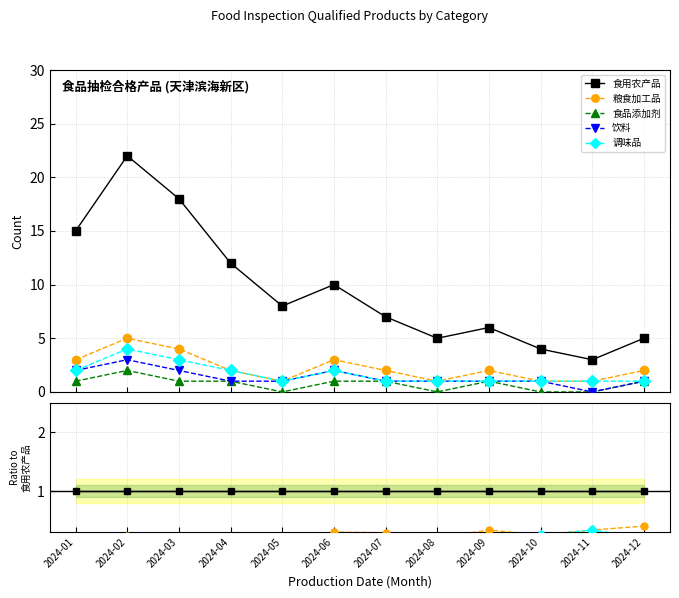

Reading right to left, extract all data points from this chart.

食用农产品: 2024-12=1.0	2024-11=1.0	2024-10=1.0	2024-09=1.0	2024-08=1.0	2024-07=1.0	2024-06=1.0	2024-05=1.0	2024-04=1.0	2024-03=1.0	2024-02=1.0	2024-01=1.0
粮食加工品: 2024-12=0.4	2024-11=0.3	2024-10=0.2	2024-09=0.3	2024-08=0.2	2024-07=0.3	2024-06=0.3	2024-05=0.1	2024-04=0.2	2024-03=0.2	2024-02=0.2	2024-01=0.2
食品添加剂: 2024-12=0.2	2024-11=0.0	2024-10=0.0	2024-09=0.2	2024-08=0.0	2024-07=0.1	2024-06=0.1	2024-05=0.0	2024-04=0.1	2024-03=0.1	2024-02=0.1	2024-01=0.1
饮料: 2024-12=0.2	2024-11=0.0	2024-10=0.2	2024-09=0.2	2024-08=0.2	2024-07=0.1	2024-06=0.2	2024-05=0.1	2024-04=0.1	2024-03=0.1	2024-02=0.1	2024-01=0.1
调味品: 2024-12=0.2	2024-11=0.3	2024-10=0.2	2024-09=0.2	2024-08=0.2	2024-07=0.1	2024-06=0.2	2024-05=0.1	2024-04=0.2	2024-03=0.2	2024-02=0.2	2024-01=0.1